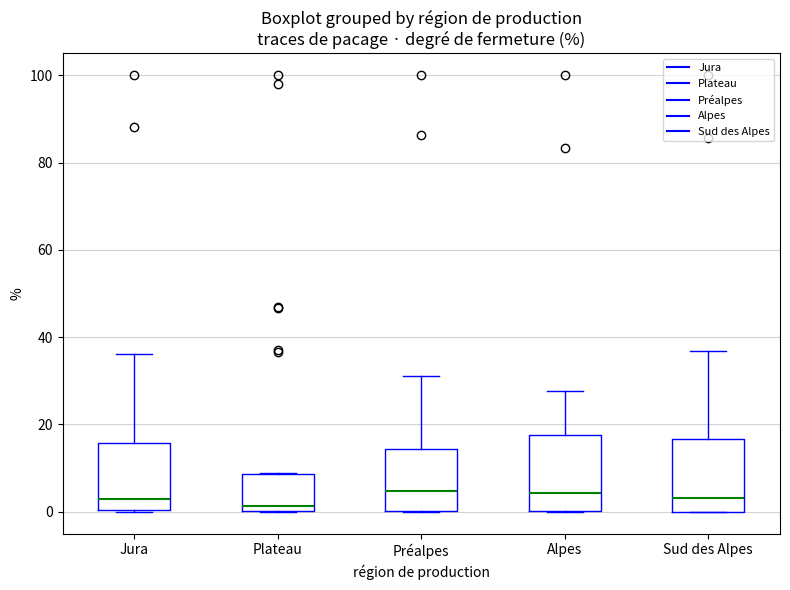

Reading left to right, transcribe this box plot: for each box, give where its median line is, the range the box spans, and where its two whiskers end, as read against the y-axis. The values are not printed on the chart, so give them approximately, as read against the axis.

Jura: median 2, box 0 to 16, whiskers 0 to 36
Plateau: median 2, box 0 to 8, whiskers 0 to 8
Préalpes: median 4, box 0 to 14, whiskers 0 to 32
Alpes: median 4, box 0 to 18, whiskers 0 to 28
Sud des Alpes: median 4, box 0 to 16, whiskers 0 to 36